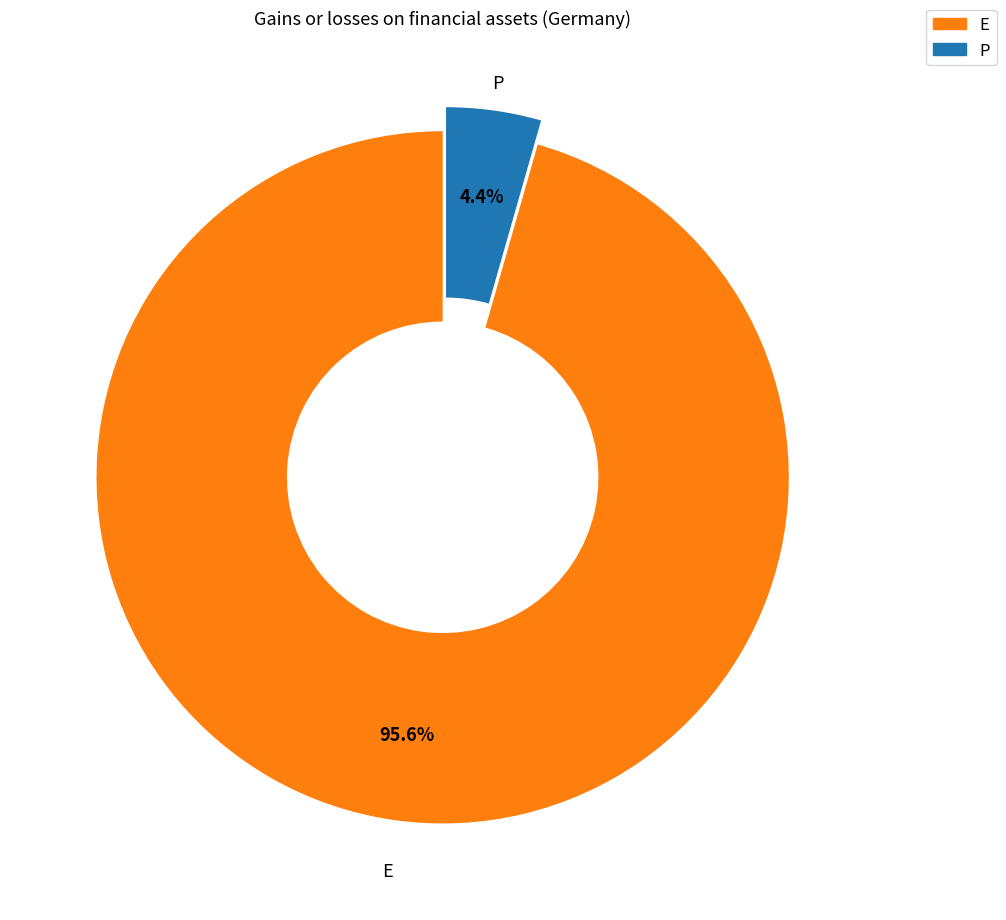

Does any single category account for the majority?

Yes